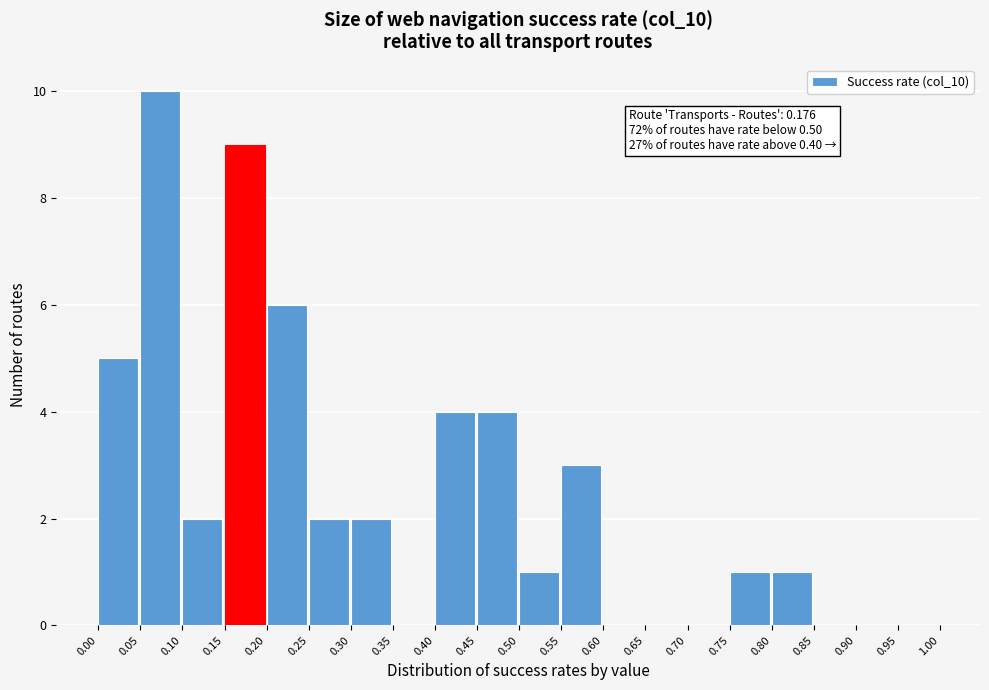

Over which range of the x-axis is the bar tallest?

0.05 to 0.10